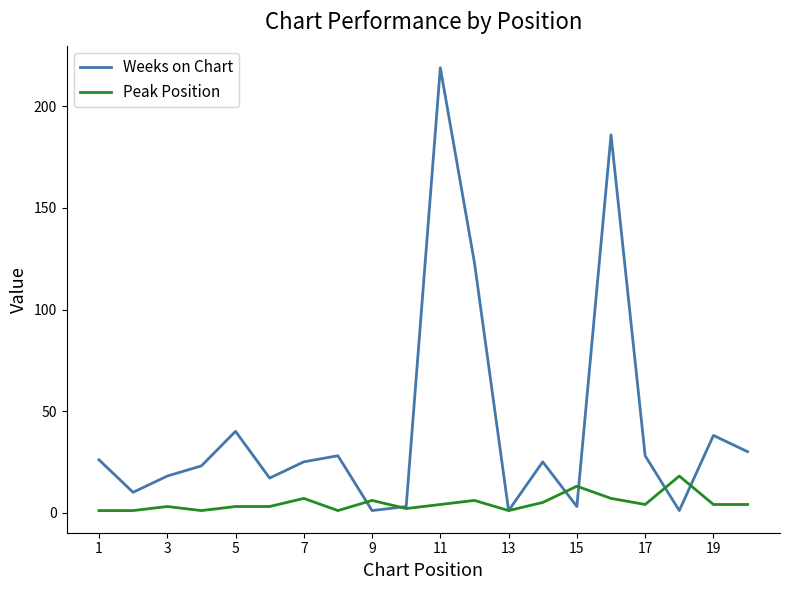

Which series has the largest range (max minus min)?

Weeks on Chart